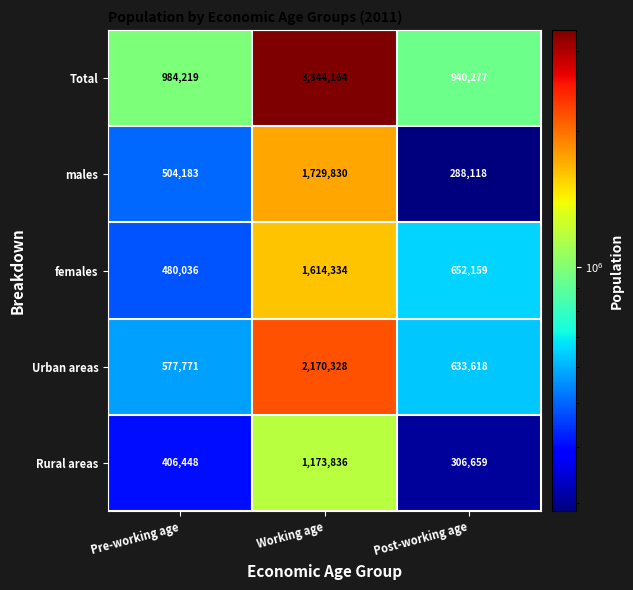

At which category is the sum across all series the highest?

Working age